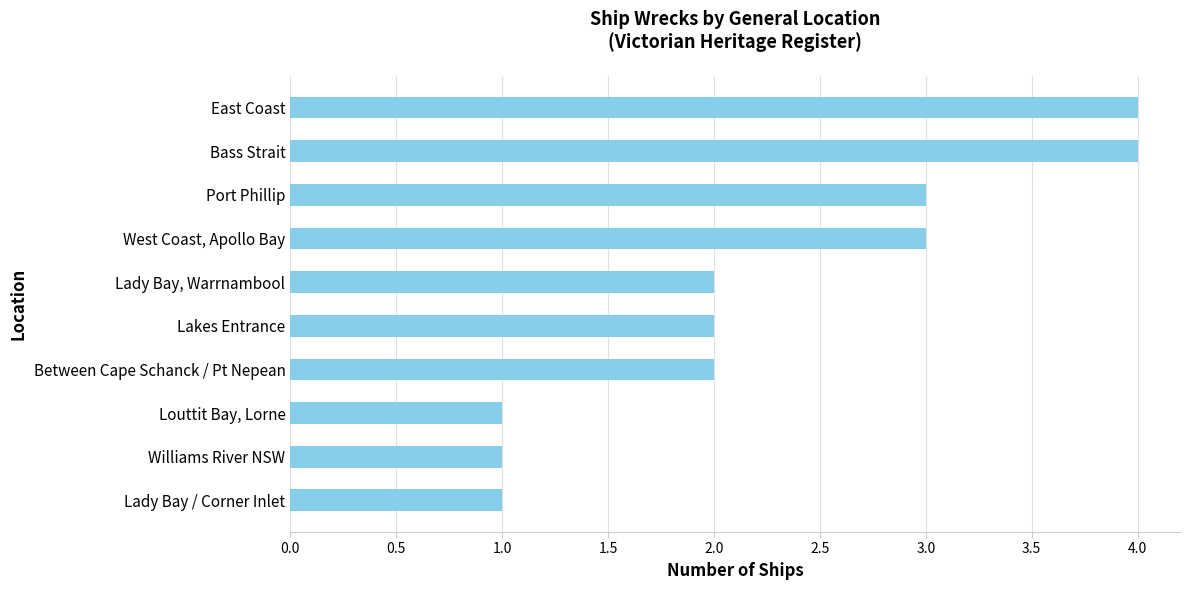

Which has a higher value, Lakes Entrance or Williams River NSW?

Lakes Entrance